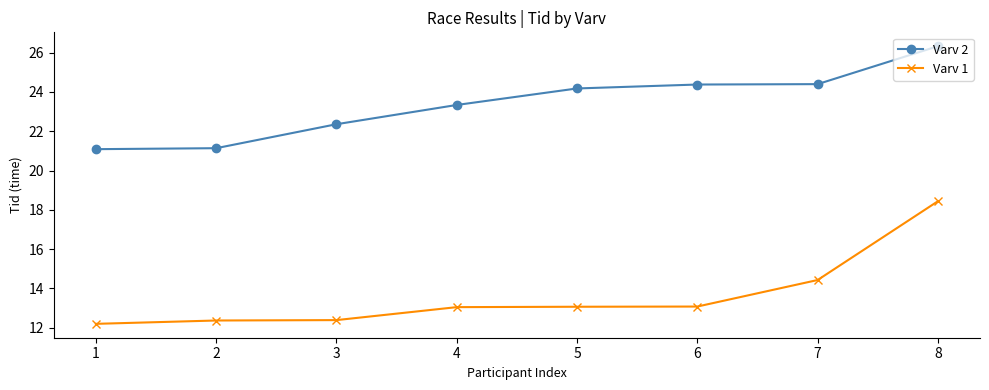

Is it true that Varv 1 equals 19.1 at 5?

False